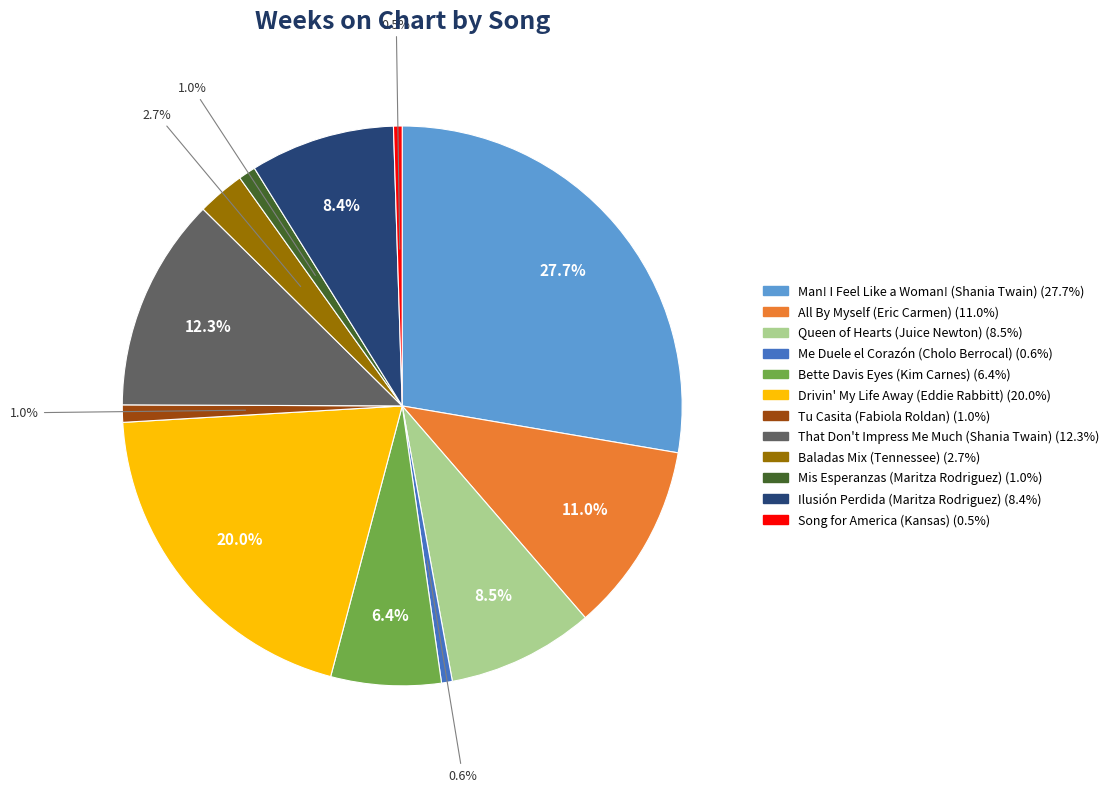

What percentage is the That Don't Impress Me Much (Shania Twain) slice, to the nearest percent?

12%